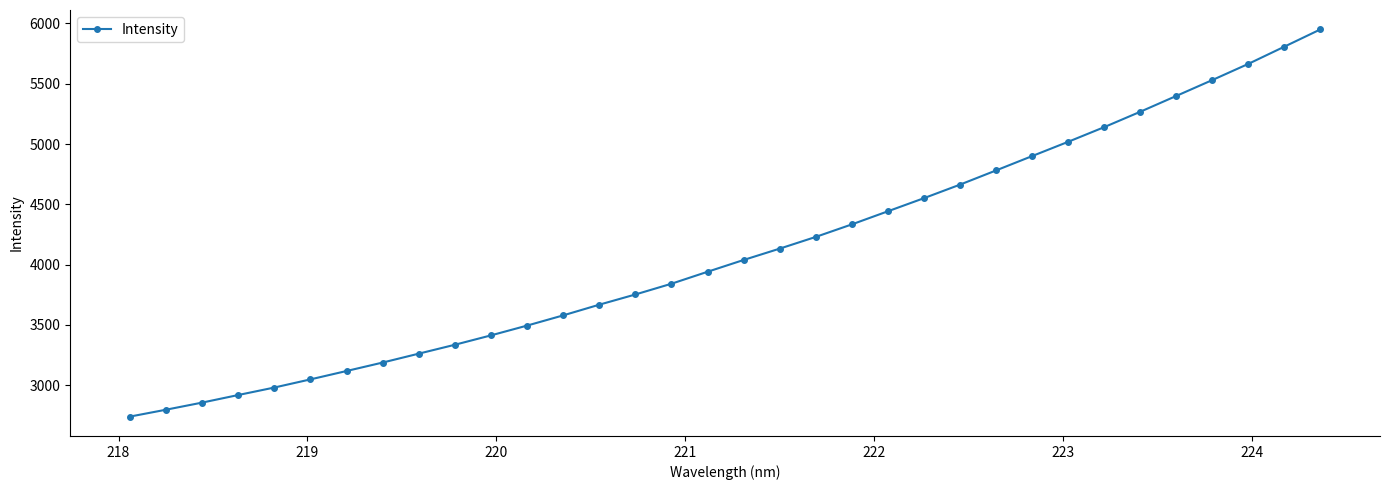

What is the value of the 16th point from the left?

3841.2